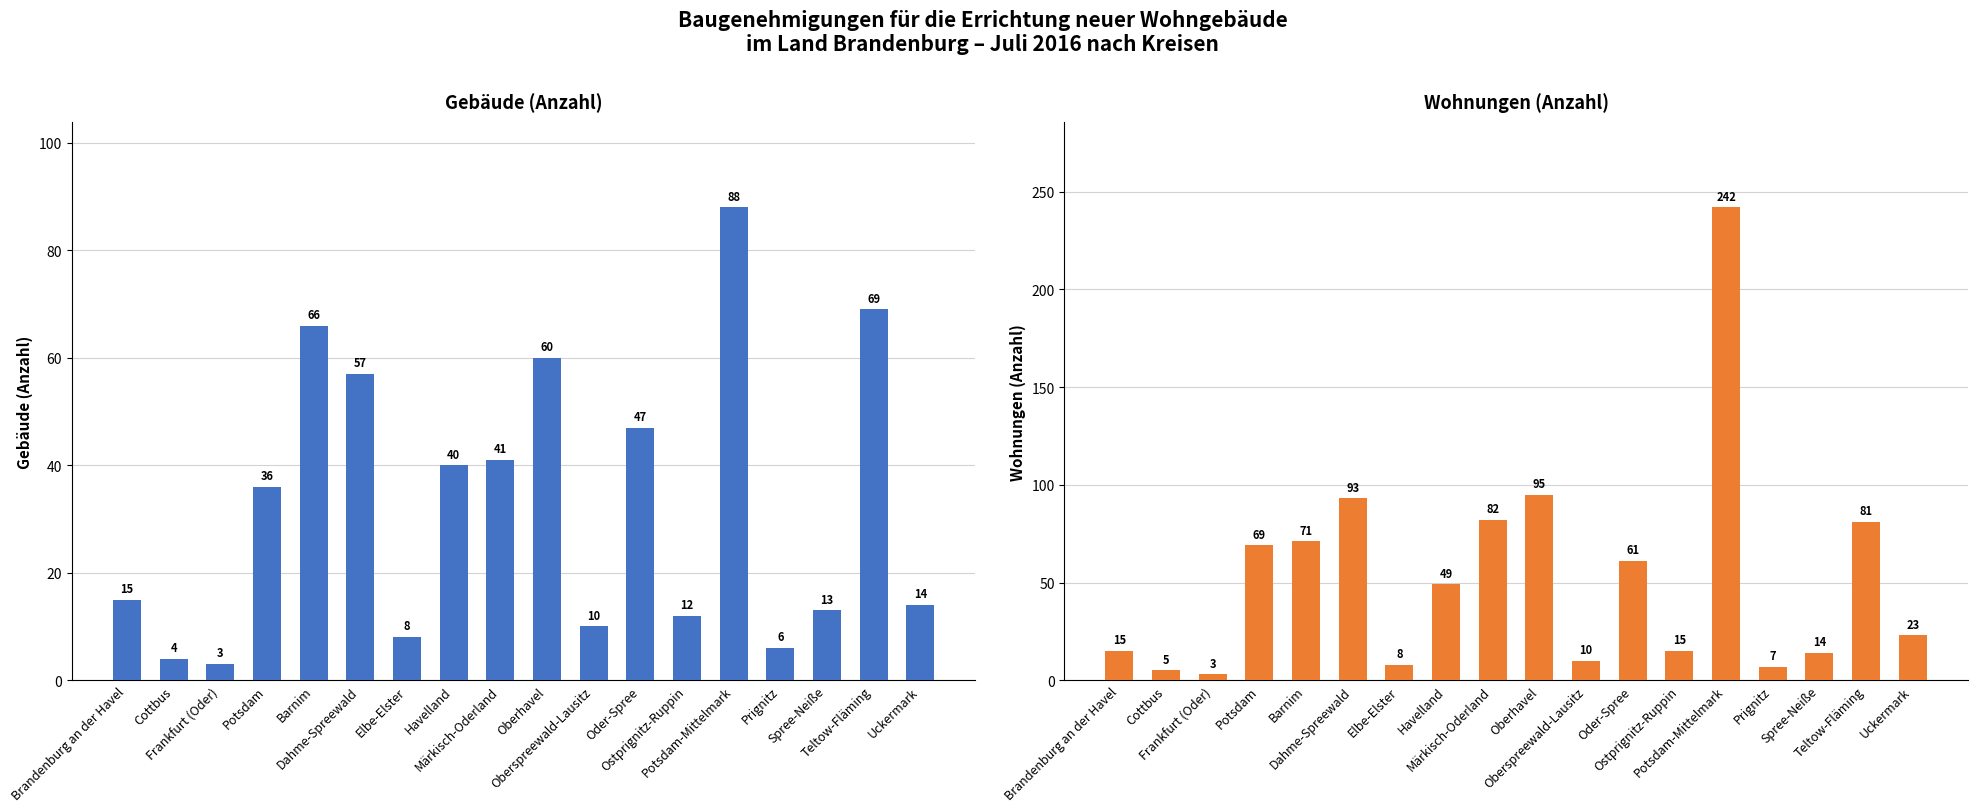

What is the highest value of the Wohnungen (Anzahl) series?

242